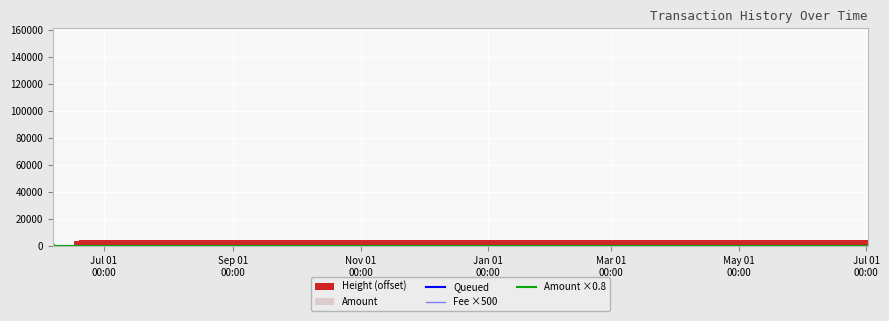

What is the difference between the second highest and second lowest values in the Amount ×0.8 series?

1032.5